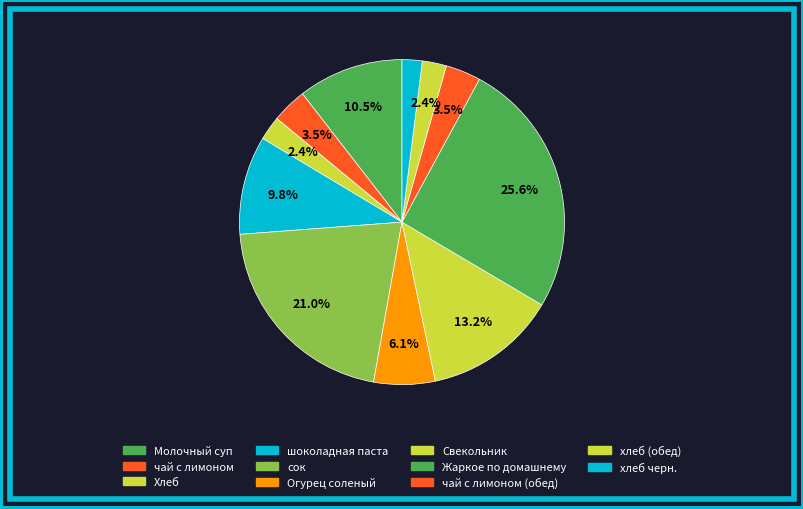

How many segments does this pie chart have?

11